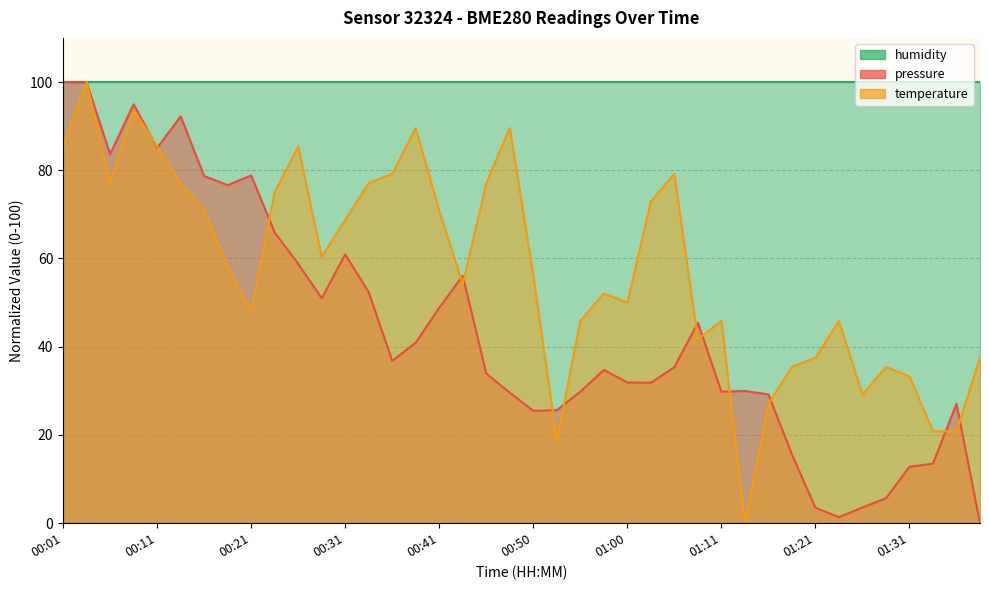

Does the chart have visible grid lines?

Yes